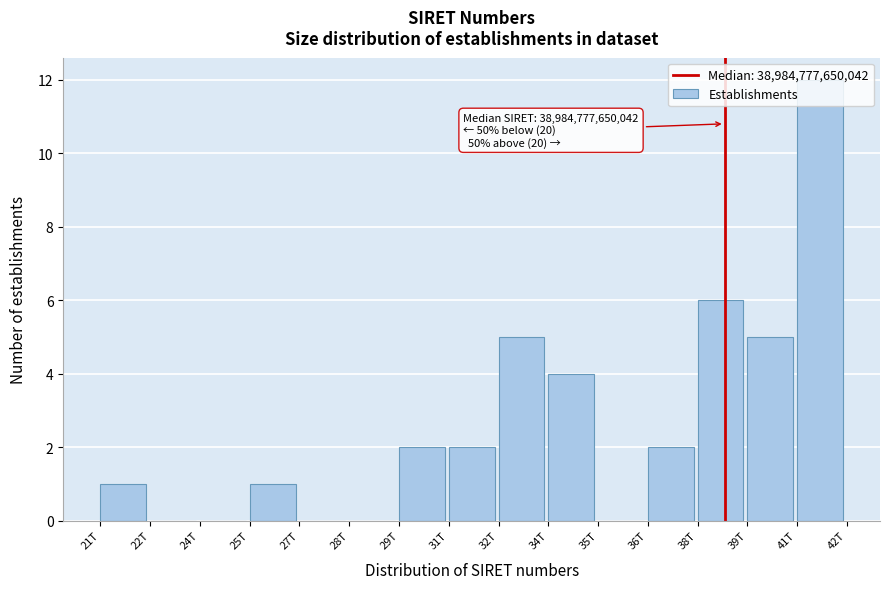

Approximately how many times larger is the value at 32T compared to 29T?

2.5